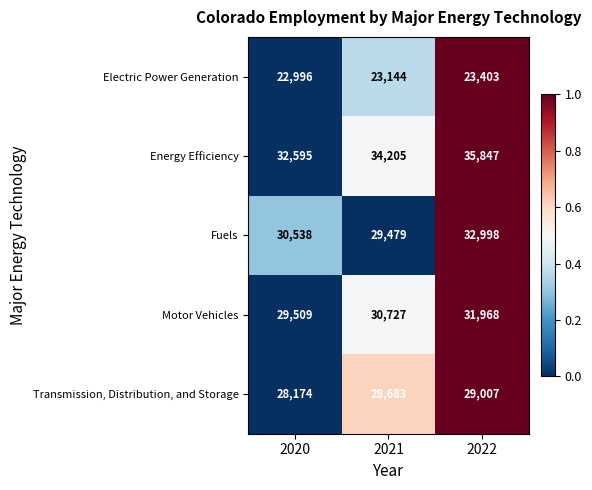

Reading left to right, transcribe all the data shown in this chart.

Electric Power Generation: 22996	23144	23403
Energy Efficiency: 32595	34205	35847
Fuels: 30538	29479	32998
Motor Vehicles: 29509	30727	31968
Transmission, Distribution, and Storage: 28174	28683	29007